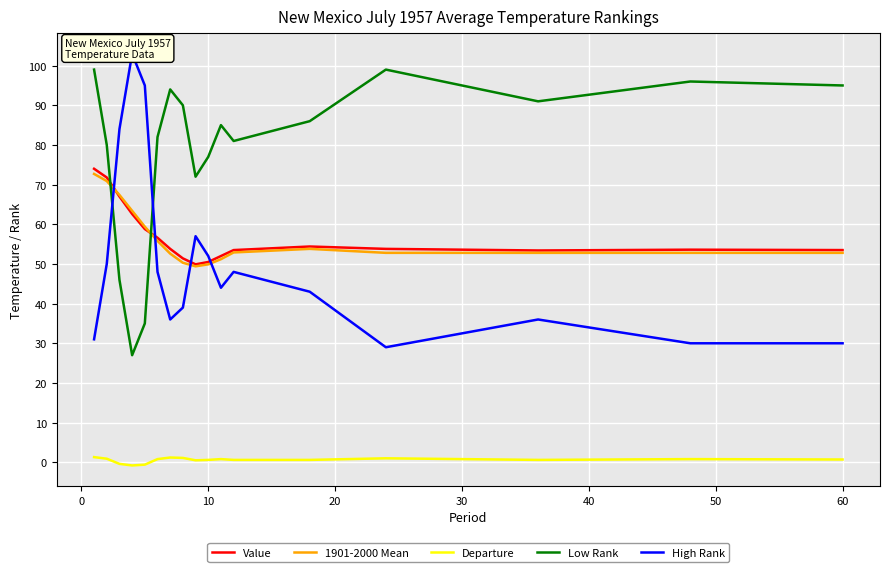

How many interior local valleys does the 1901-2000 Mean series have?

1